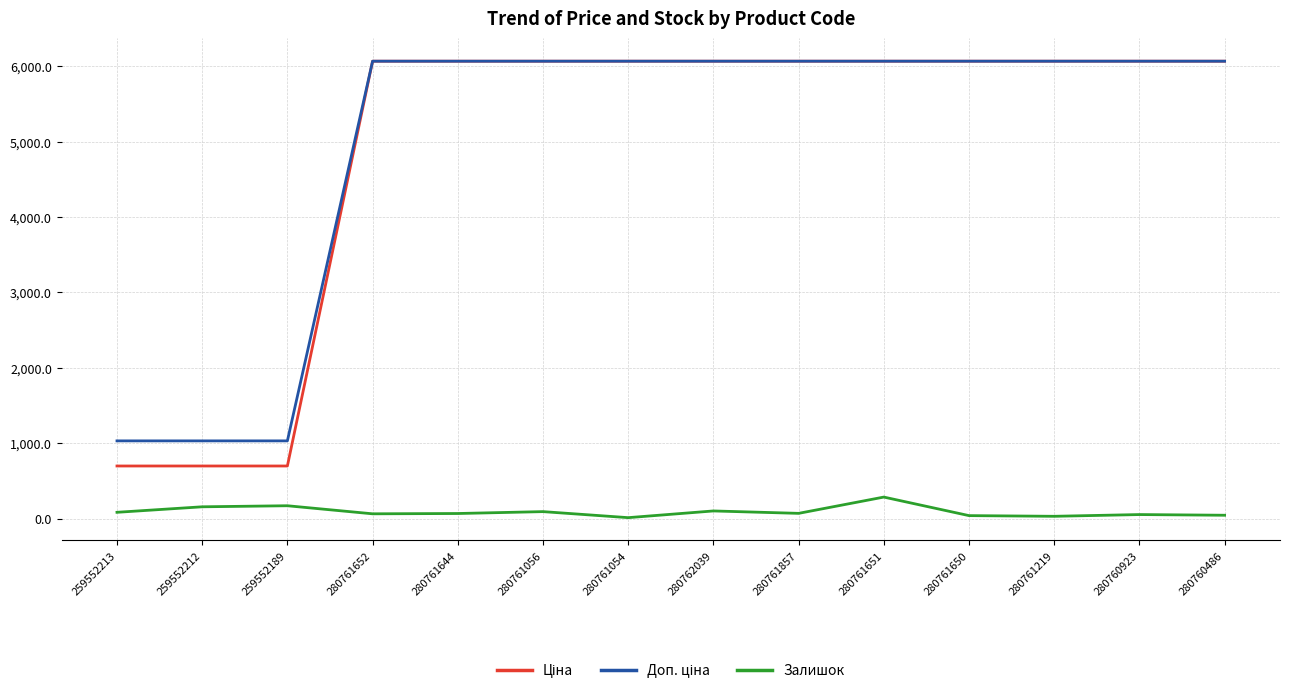

Is this an area chart (filled region under the line)?

No